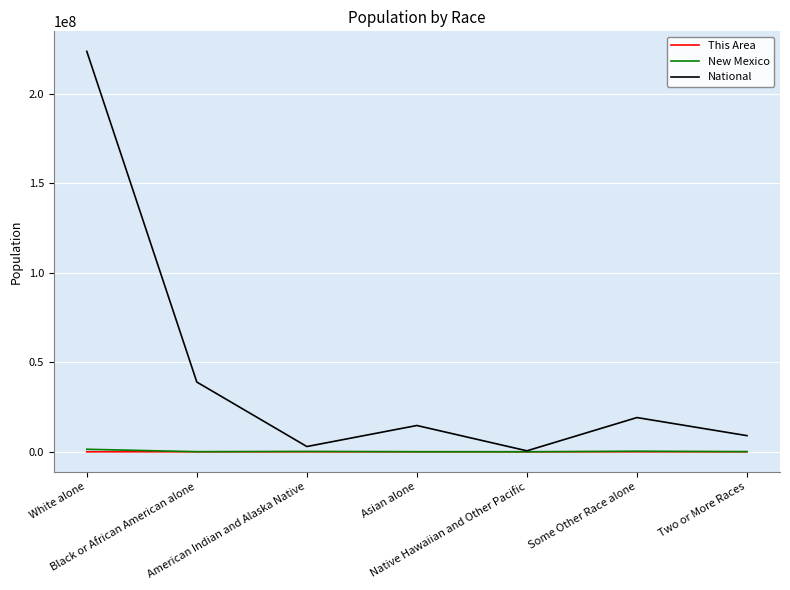

What is the greatest value displayed?

223553265